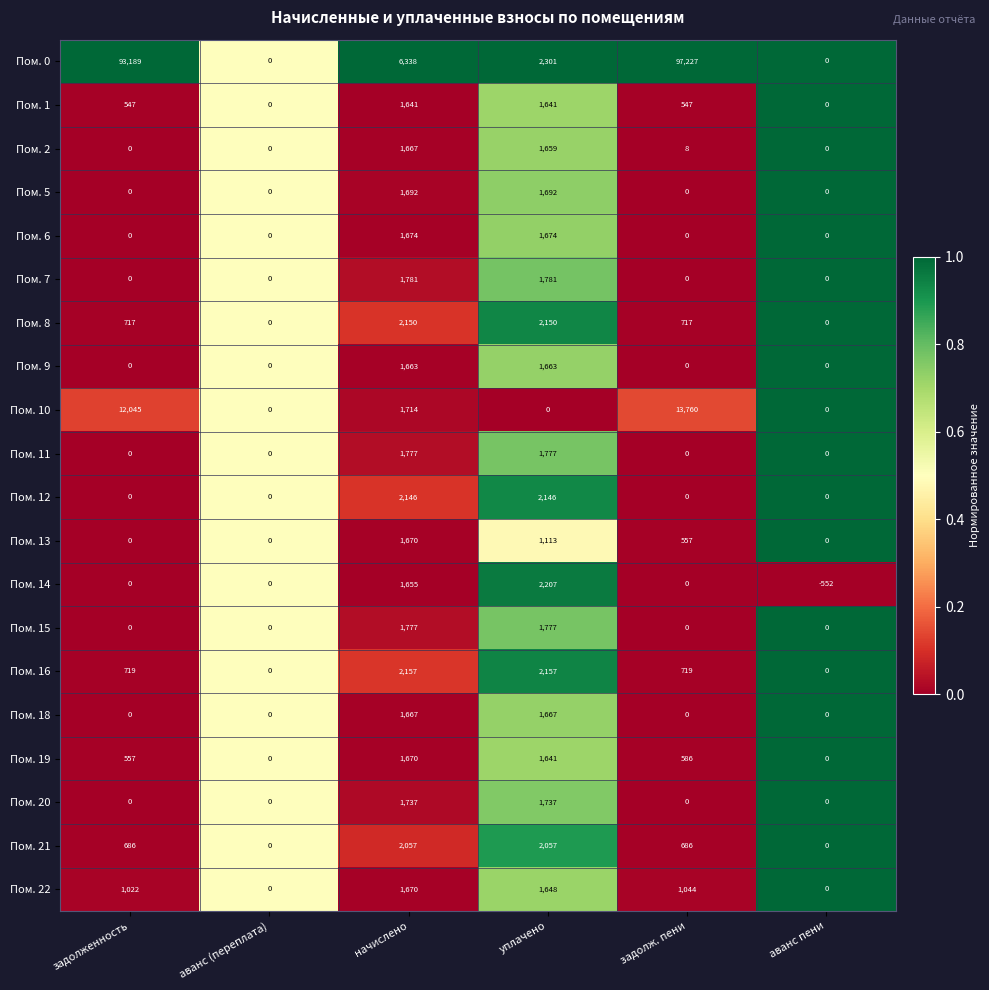

What is the average value of the Пом. 16 series?

959